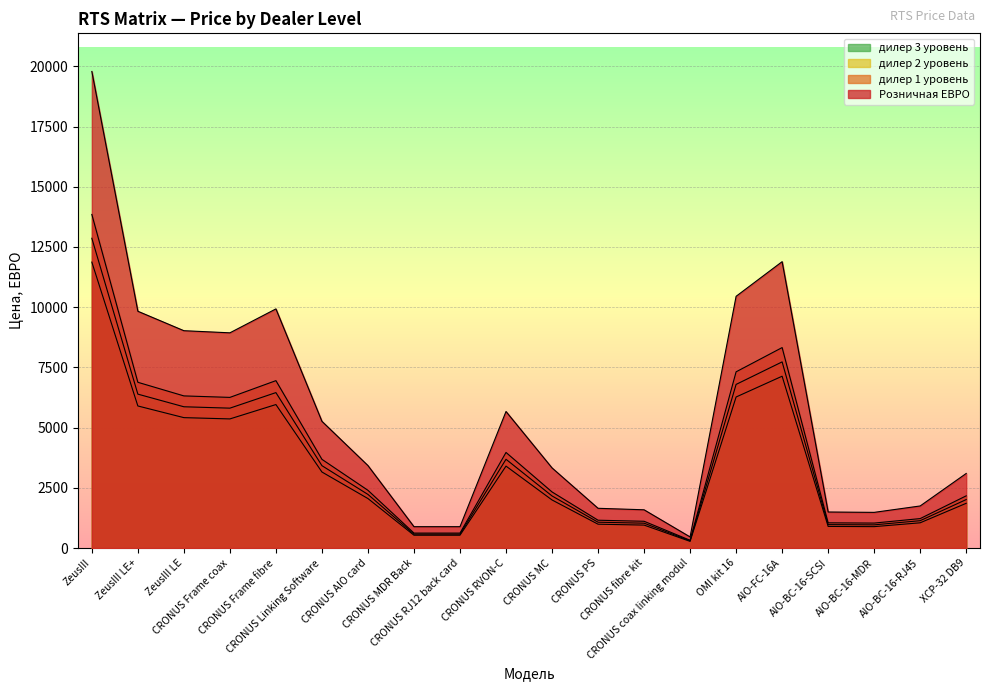

What is the maximum value shown in the chart?

19785.0